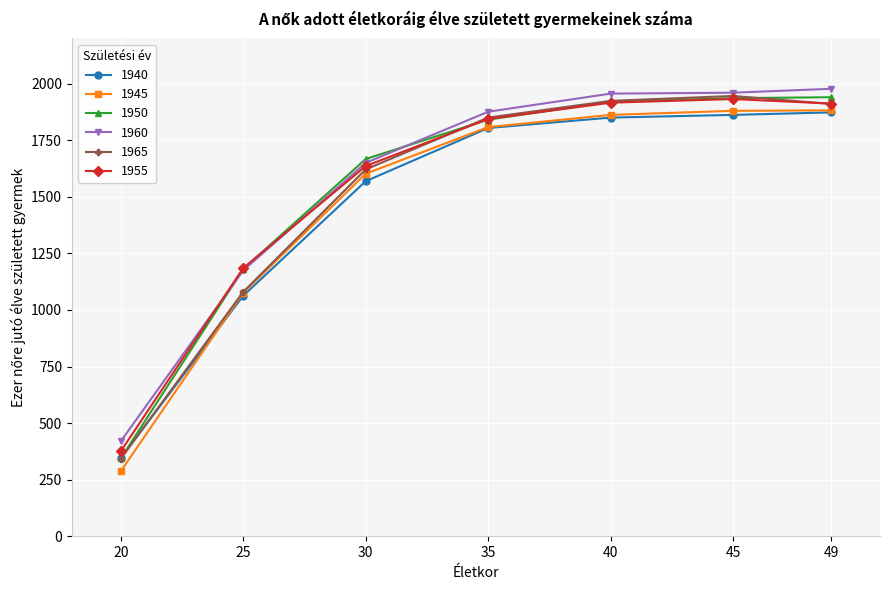

True or false: 1960 has more than 1 points higher than both neighbors.

False